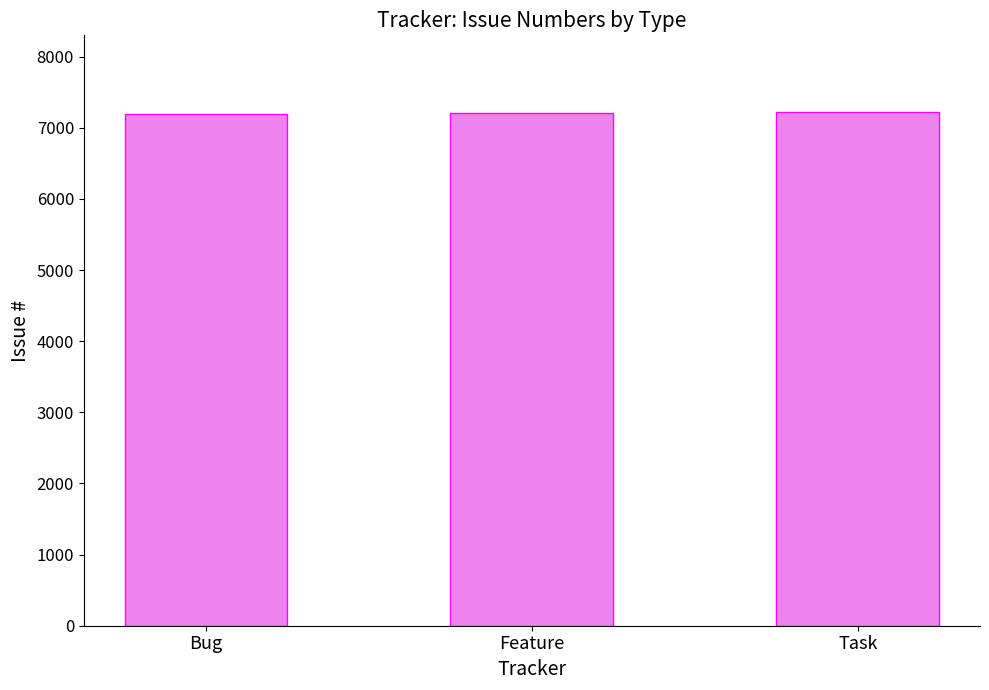

How many bars are there in total?

3